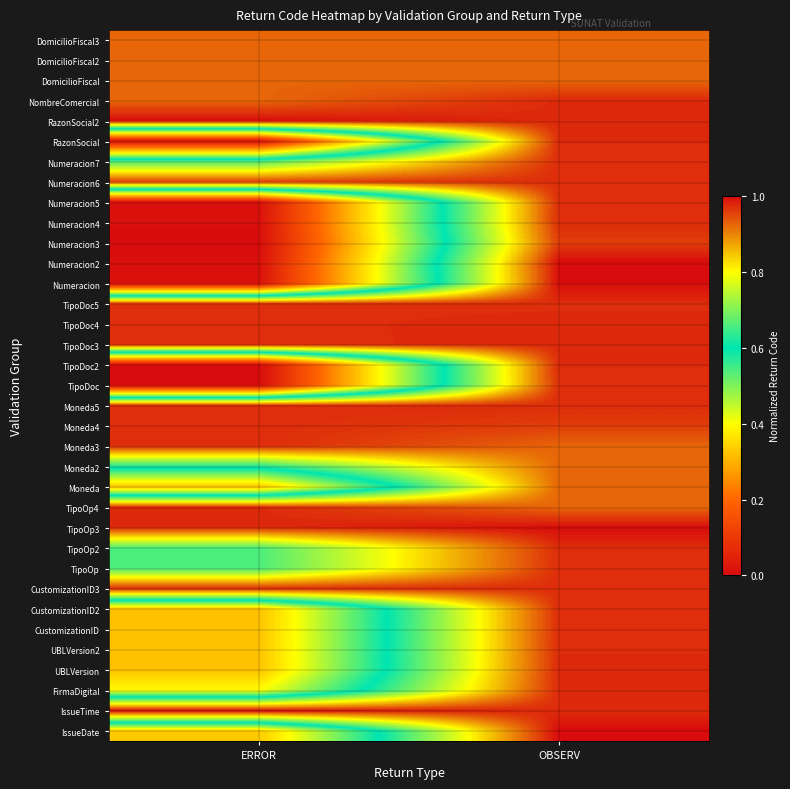

At how many categories does at least one series exceed 0?

2